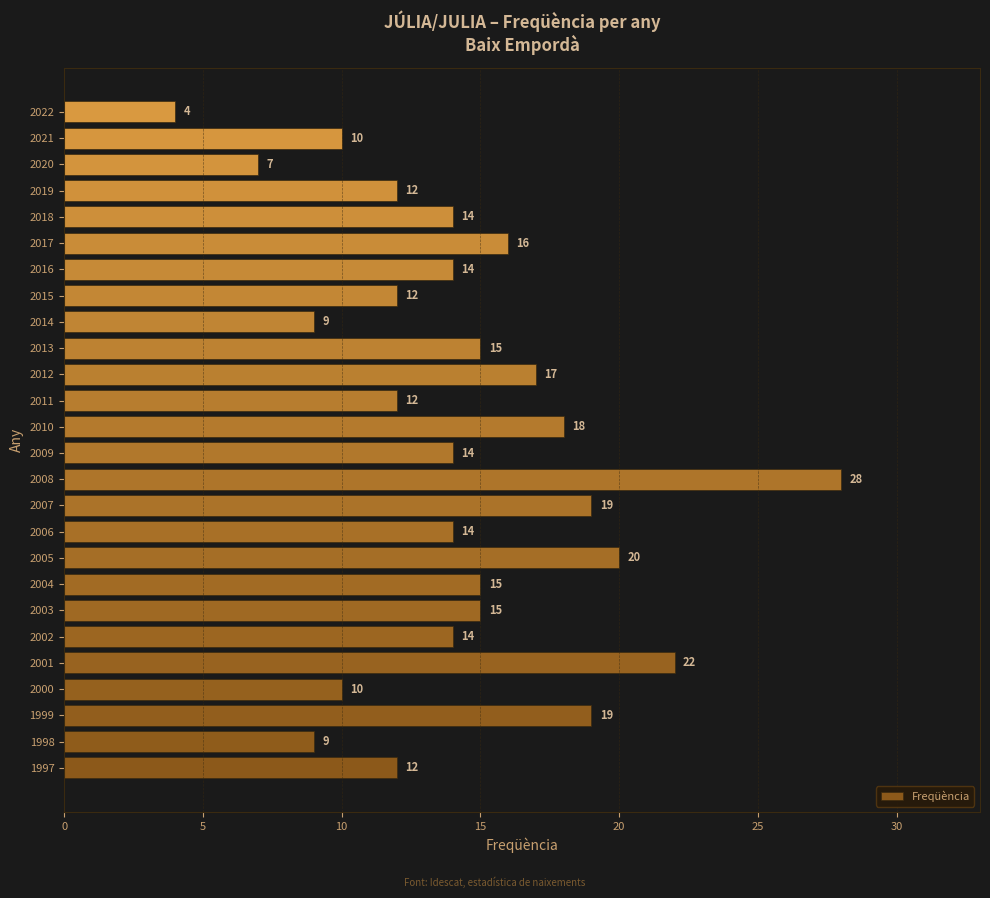

Between 2008 and 1997, which is larger?

2008